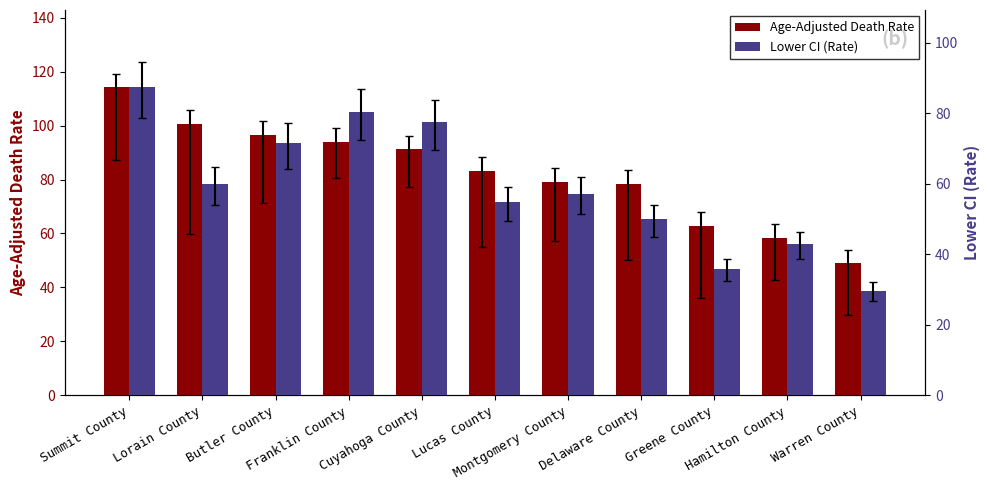

Between Greene County and Lucas County, which is larger?

Lucas County